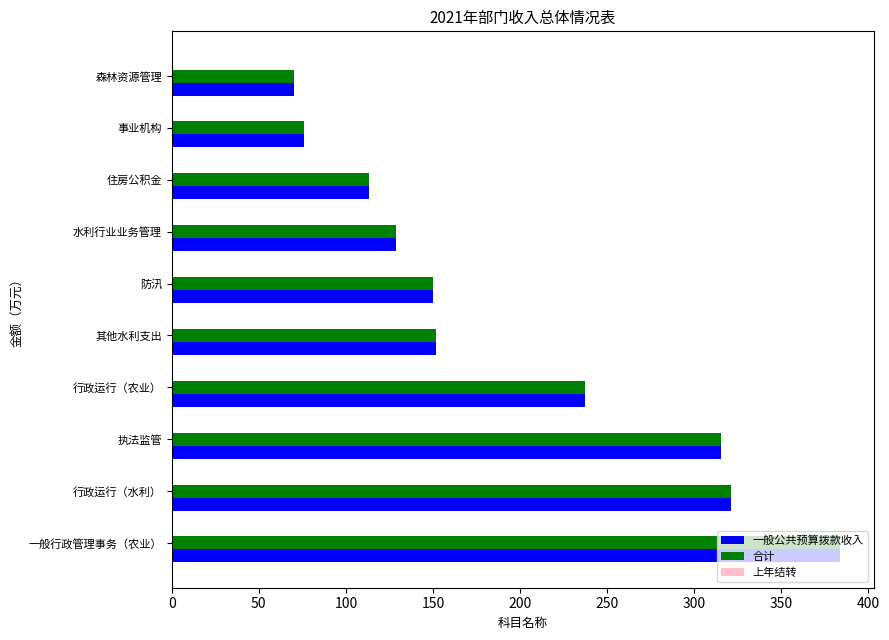

How many categories are shown in the chart?

10